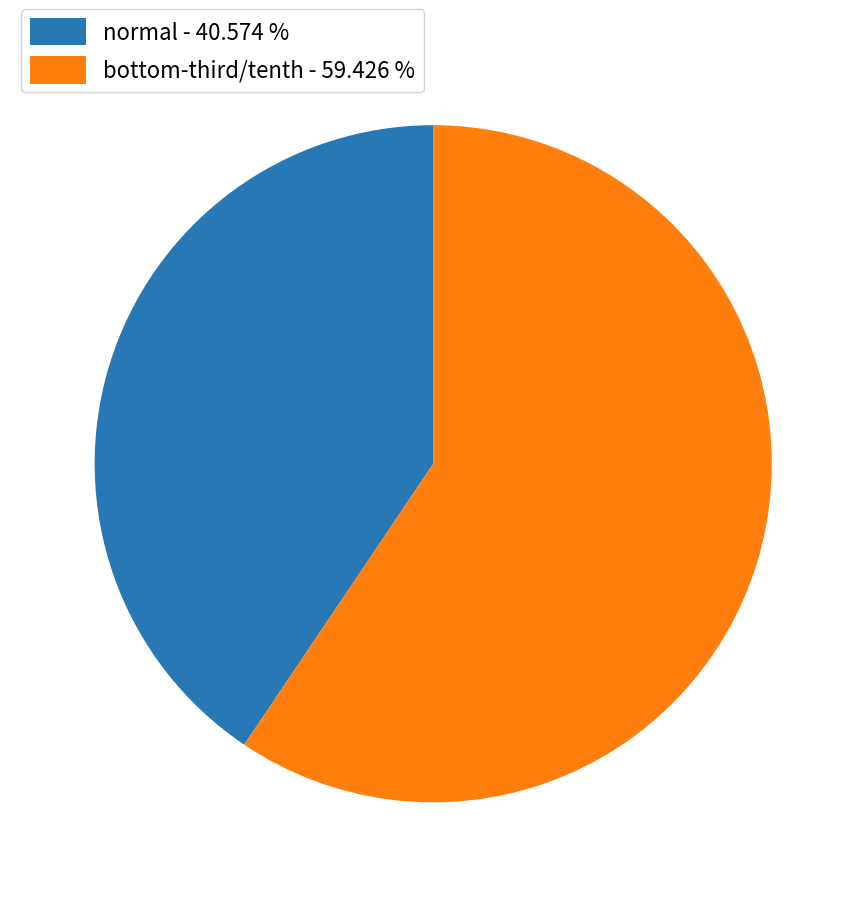

Rank the categories by value from lowest to highest.

normal - 40.574 %, bottom-third/tenth - 59.426 %